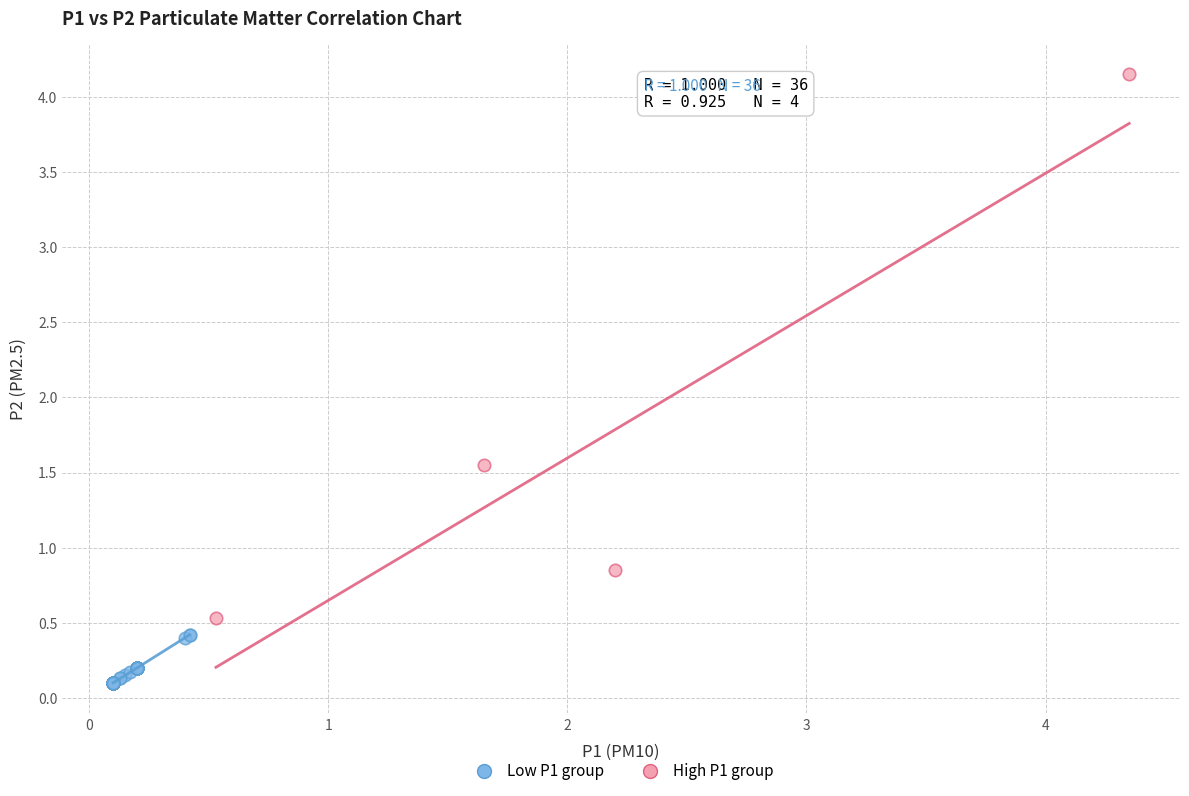

Which series reaches the minimum Y coordinate?

Low P1 group